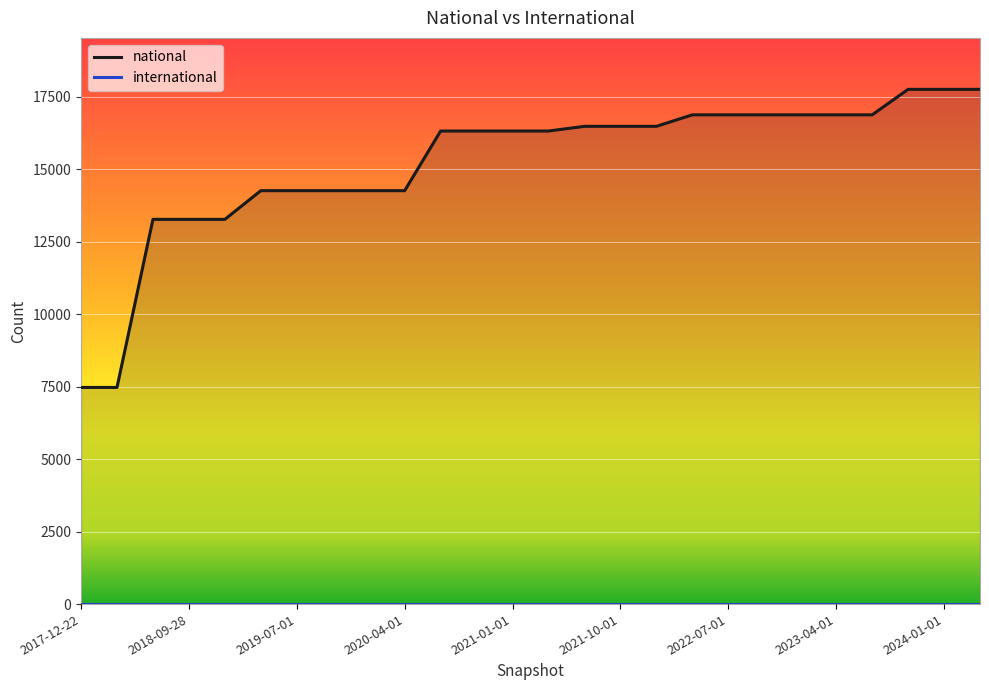

Which series has the widest spread of values?

national